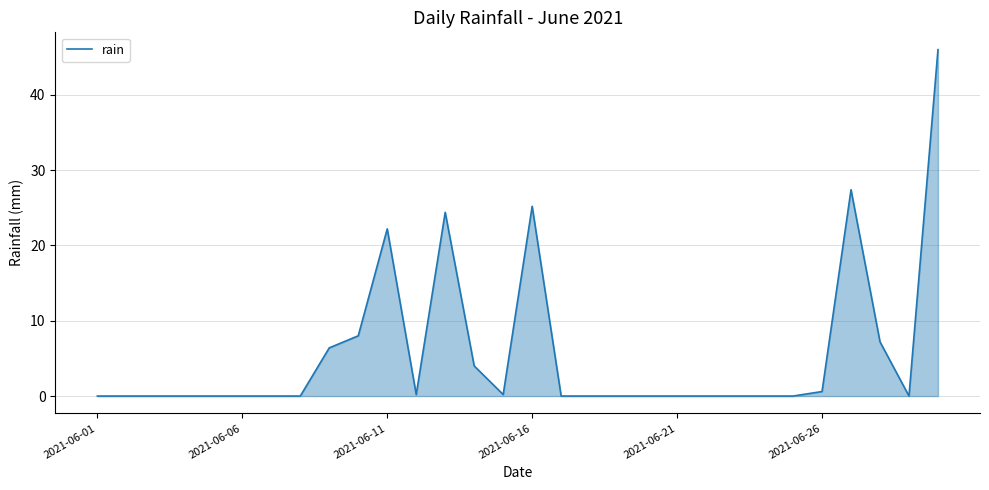

How many lines are shown in the chart?

1